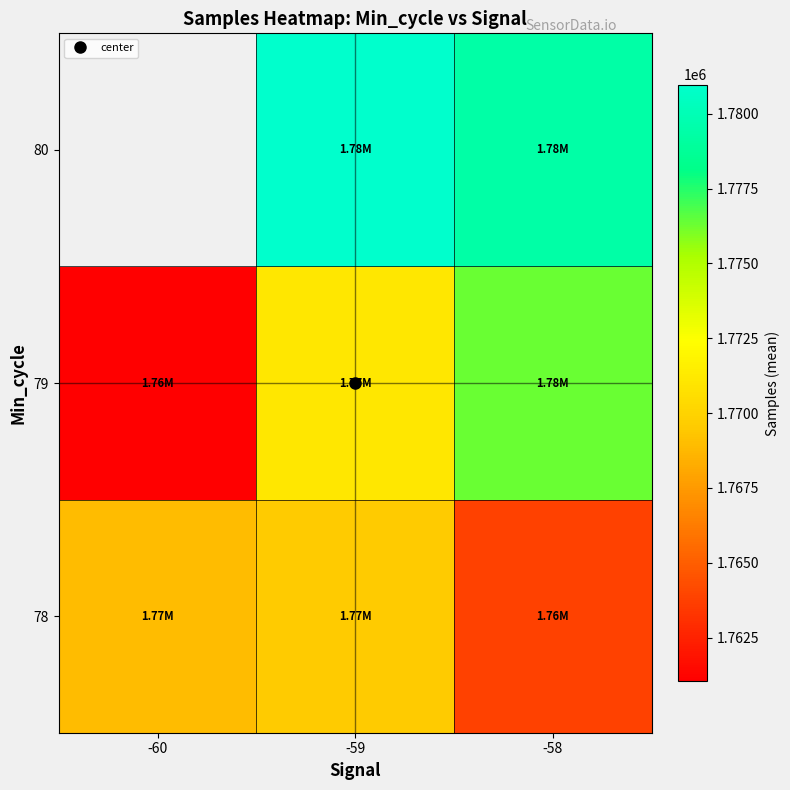

The value of 79 at -58 is 2732954.8. True or false?

False